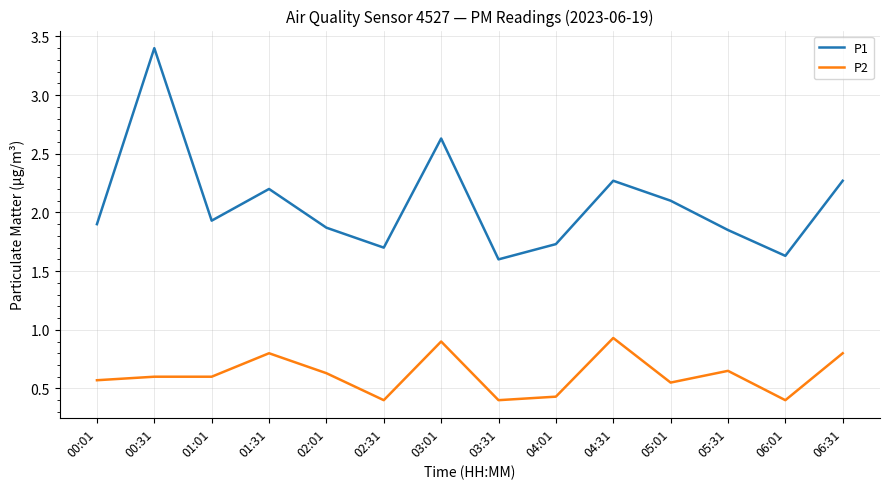

Which series has the largest total across all categories?

P1